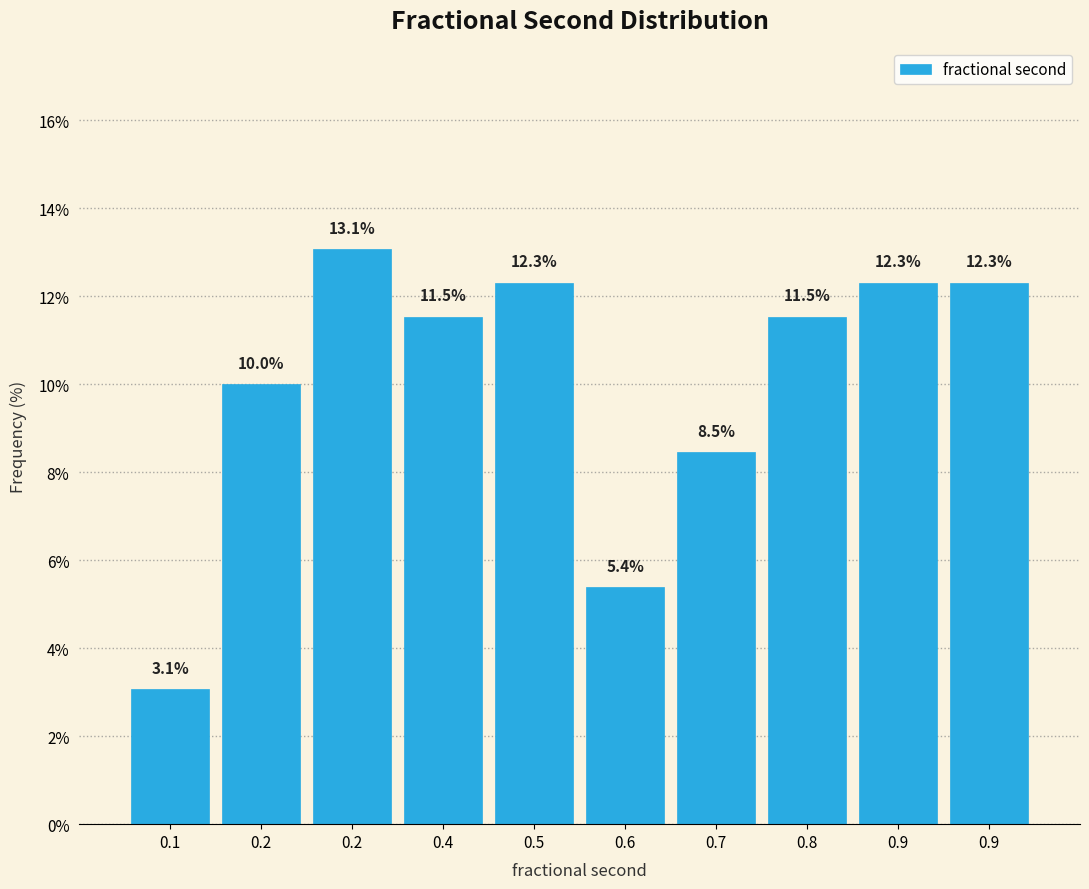

Are the bars horizontal?

No